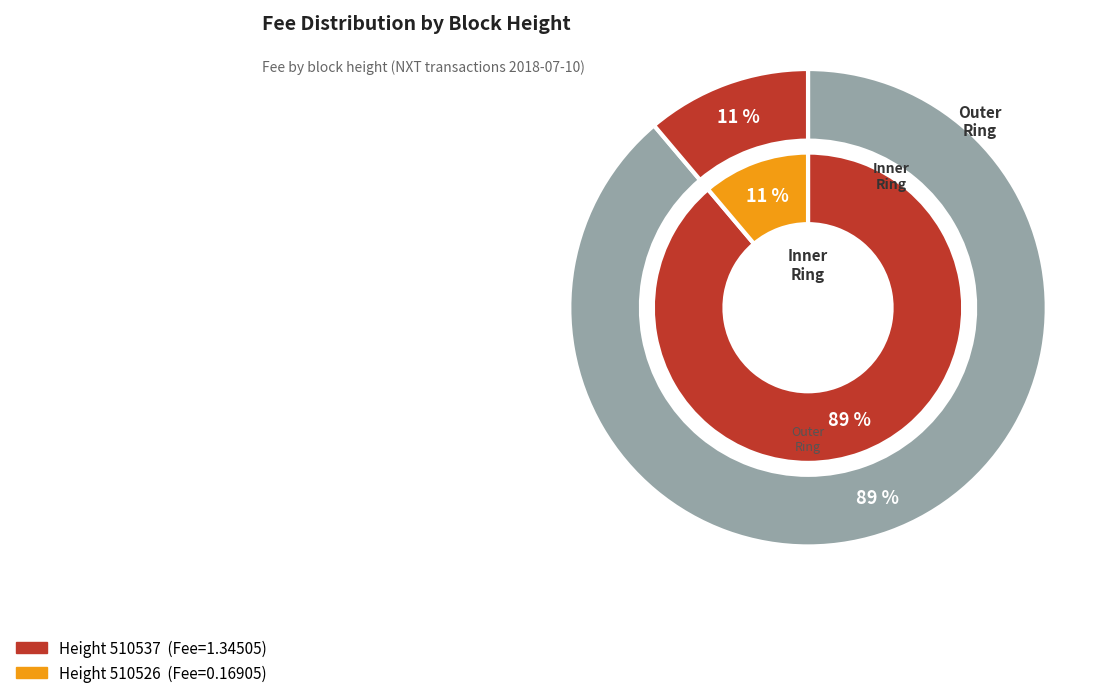

Is the sum of 510526 and 510537 greater than half?

Yes